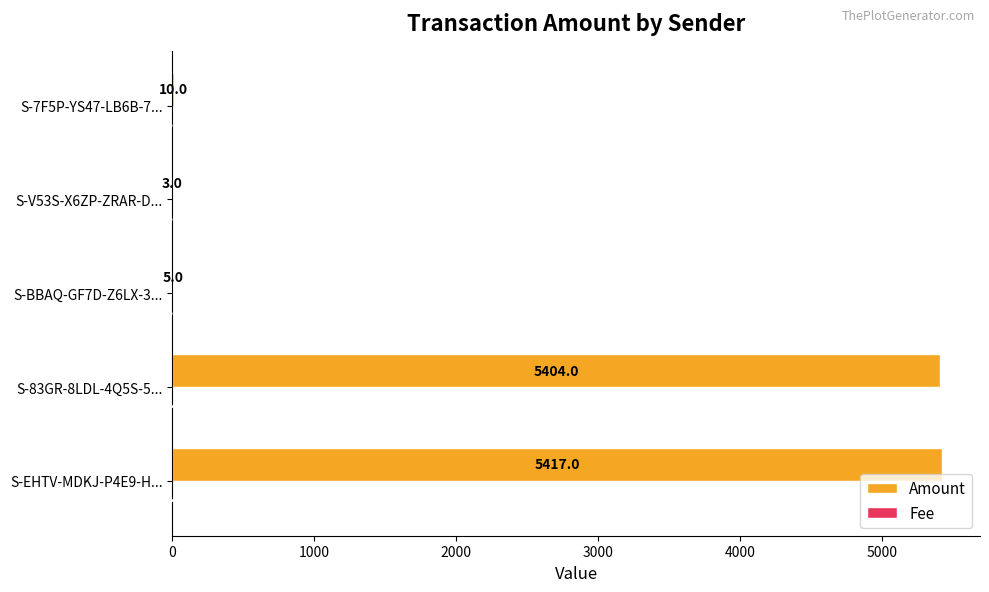

Which series has the largest total across all categories?

Amount